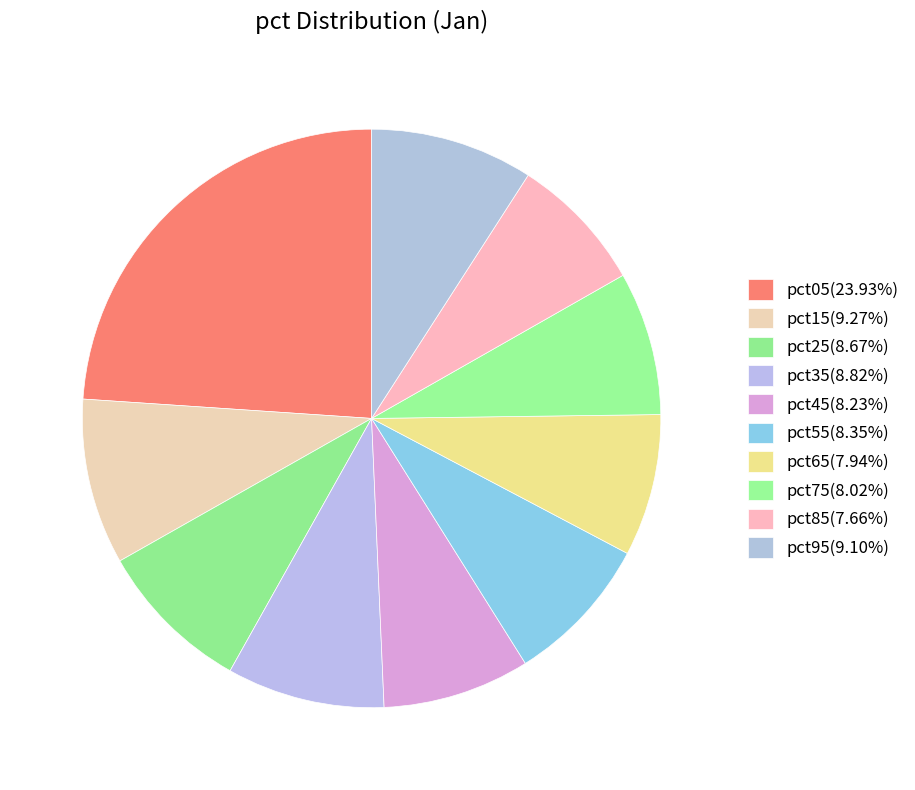

Rank the categories by value from highest to lowest.

pct05, pct15, pct95, pct35, pct25, pct55, pct45, pct75, pct65, pct85